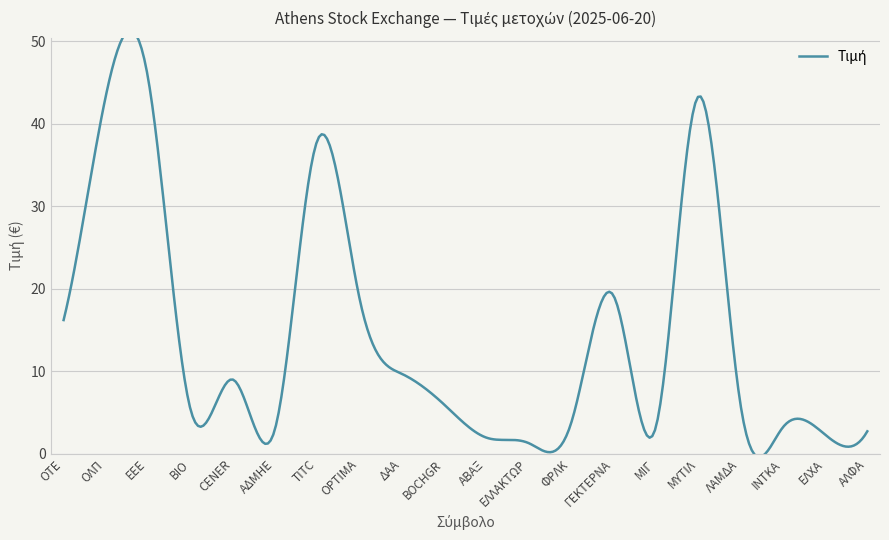

How many data points are less than 6?

10